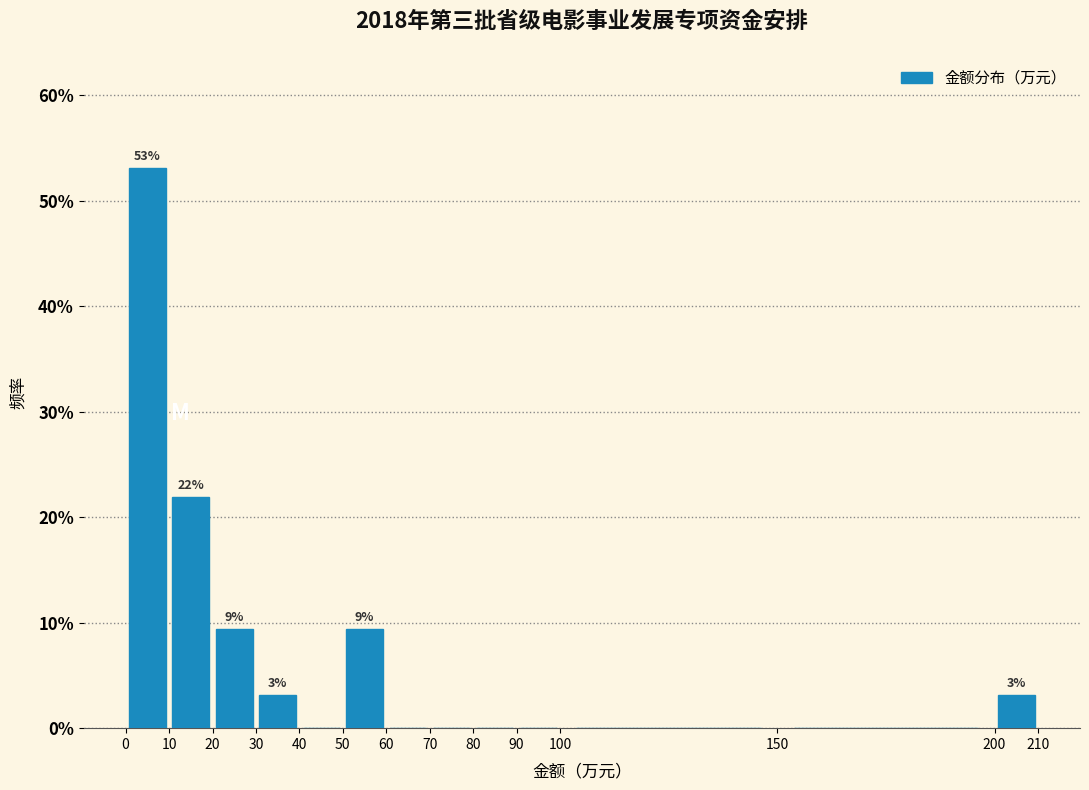

Which range on the x-axis has the tallest bar?

0 to 10